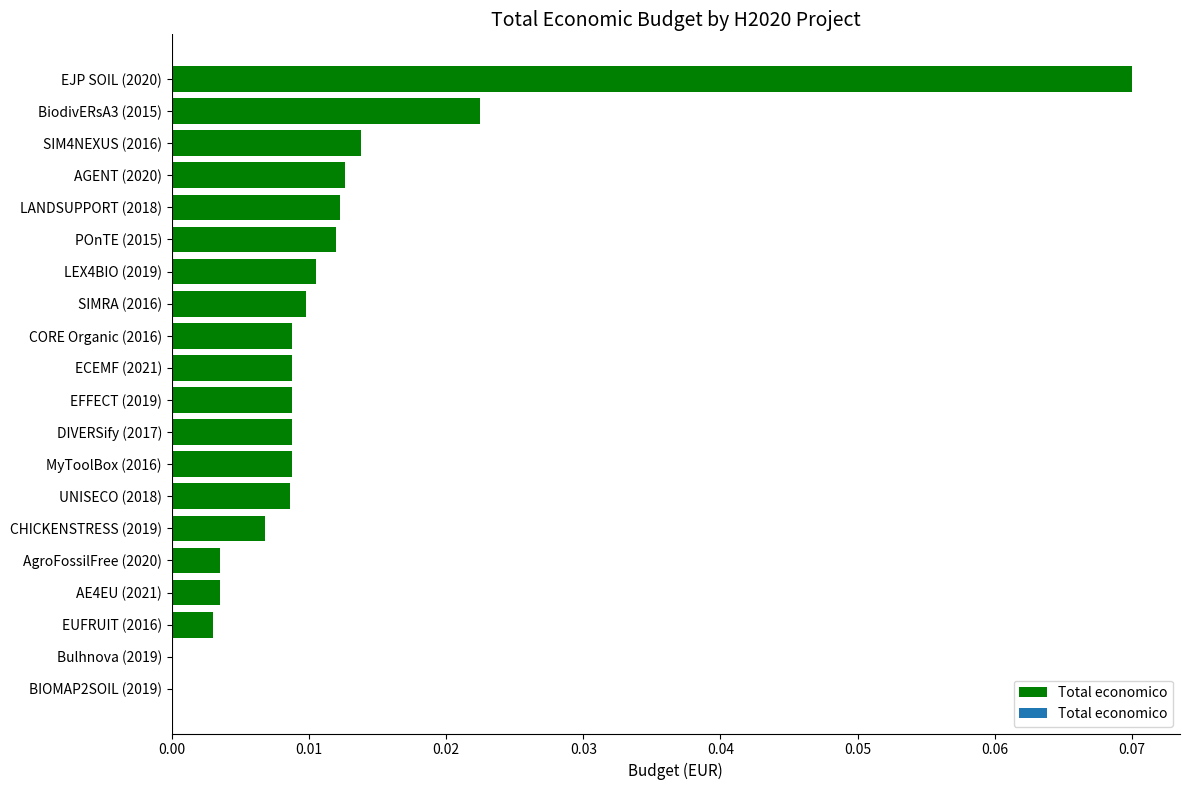

Which has a higher value, LANDSUPPORT (2018) or MyToolBox (2016)?

LANDSUPPORT (2018)